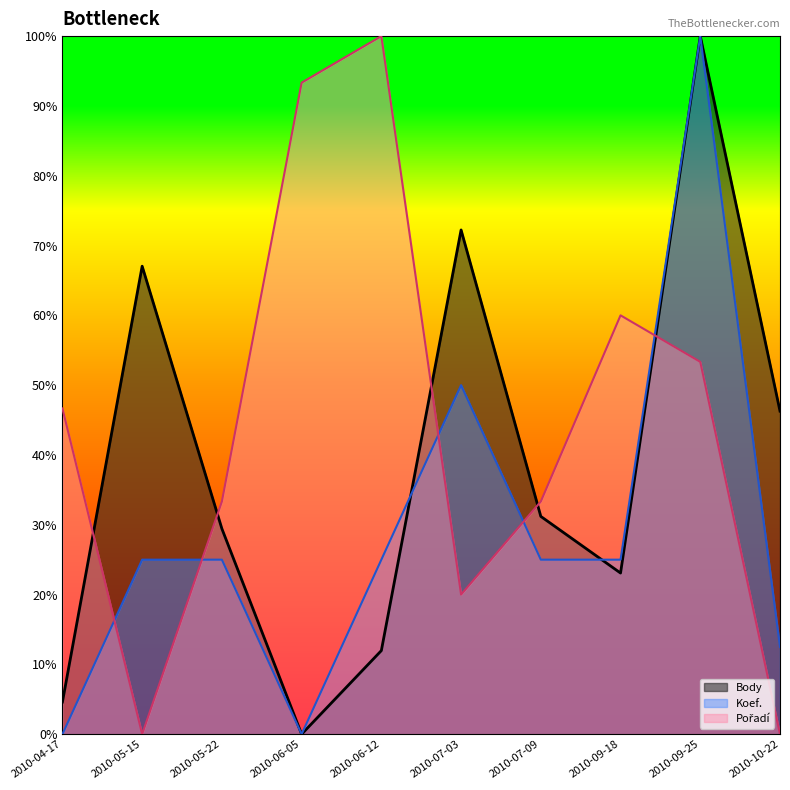

Between 2010-05-15 and 2010-07-03, which is larger?

2010-07-03